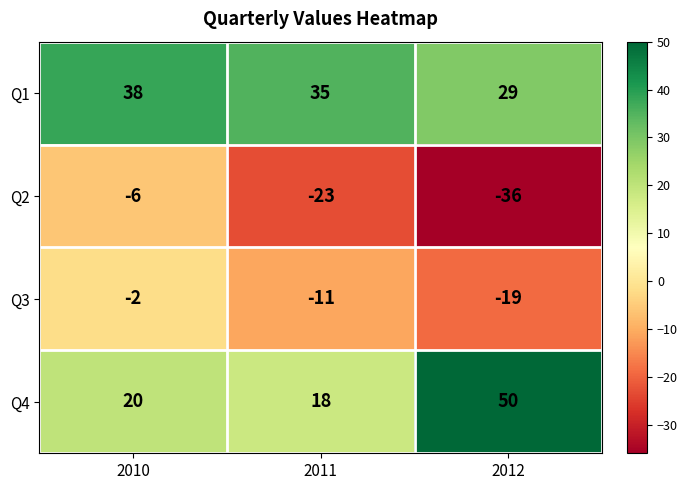

What is the sum of the Q4 values at 2011 and 2010?

38